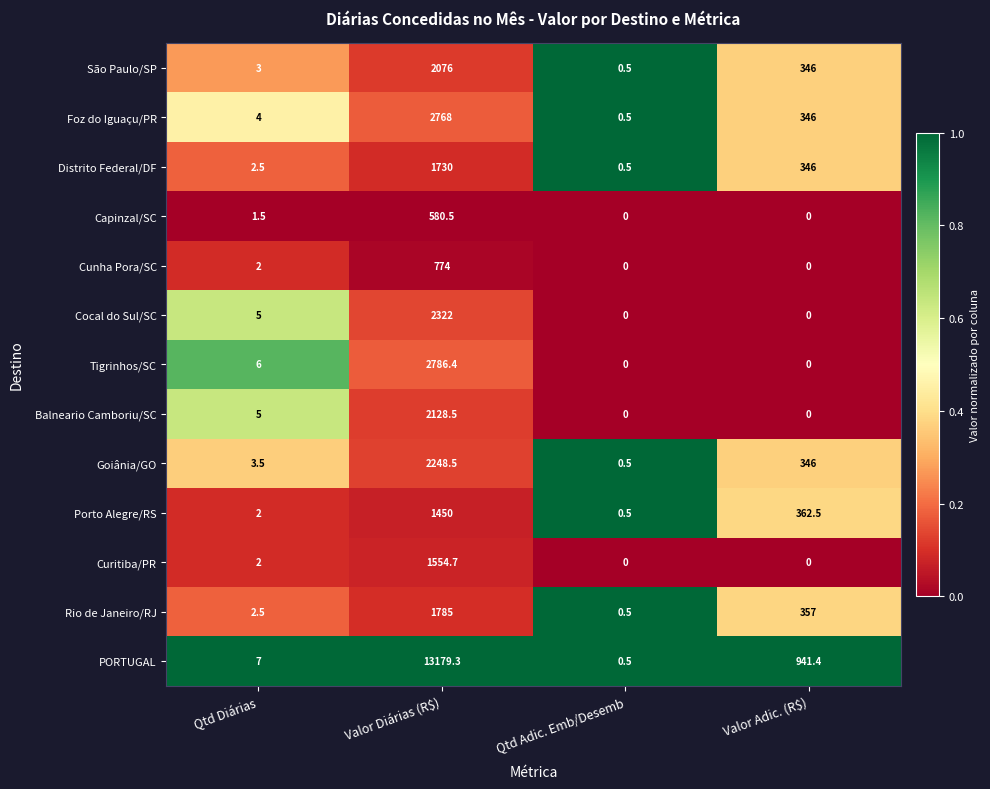

True or false: Distrito Federal/DF has a value of 1730.0 at Valor Diárias (R$).

True